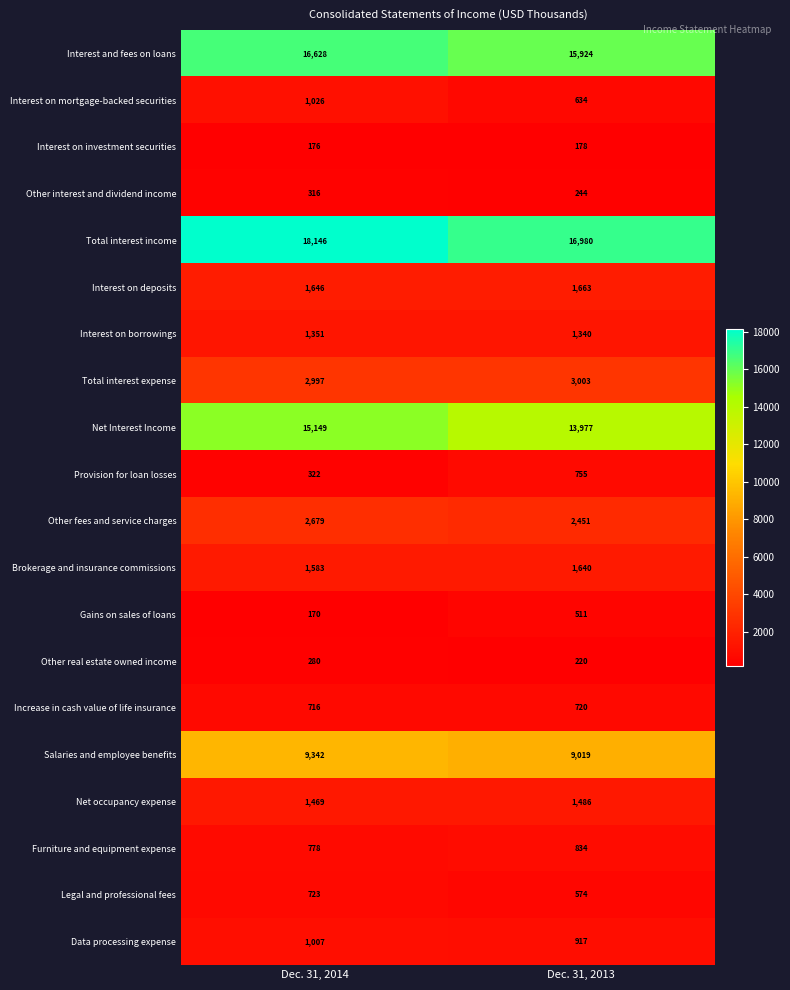

What is the spread (max minus min) of values at Dec. 31, 2013?

16802